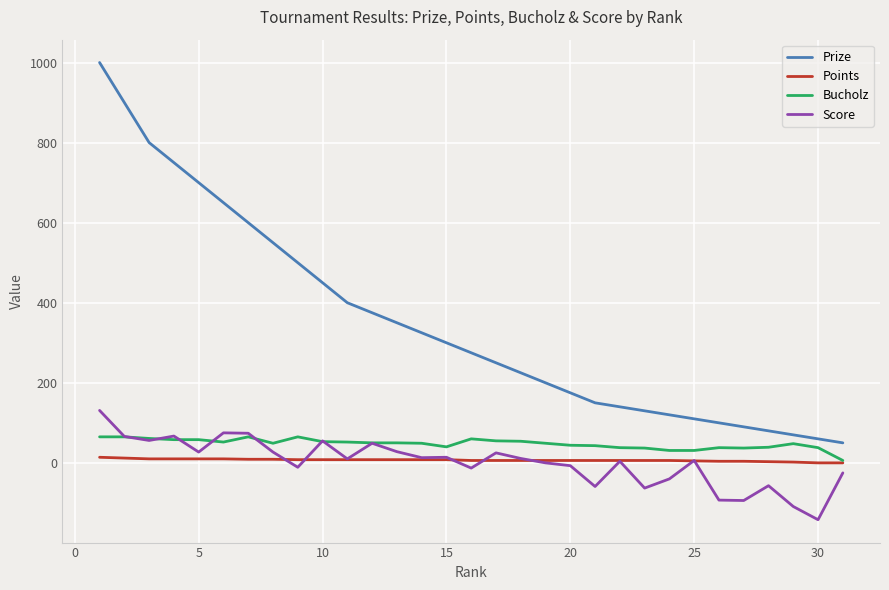

True or false: Points and Prize cross at least once.

False